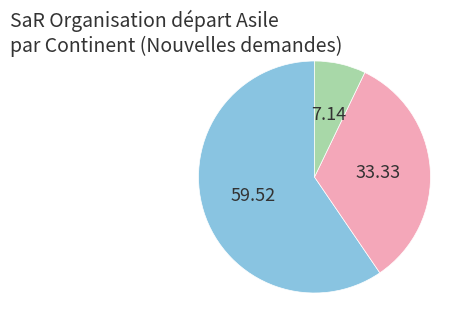

Count the number of slices in the pie.

3